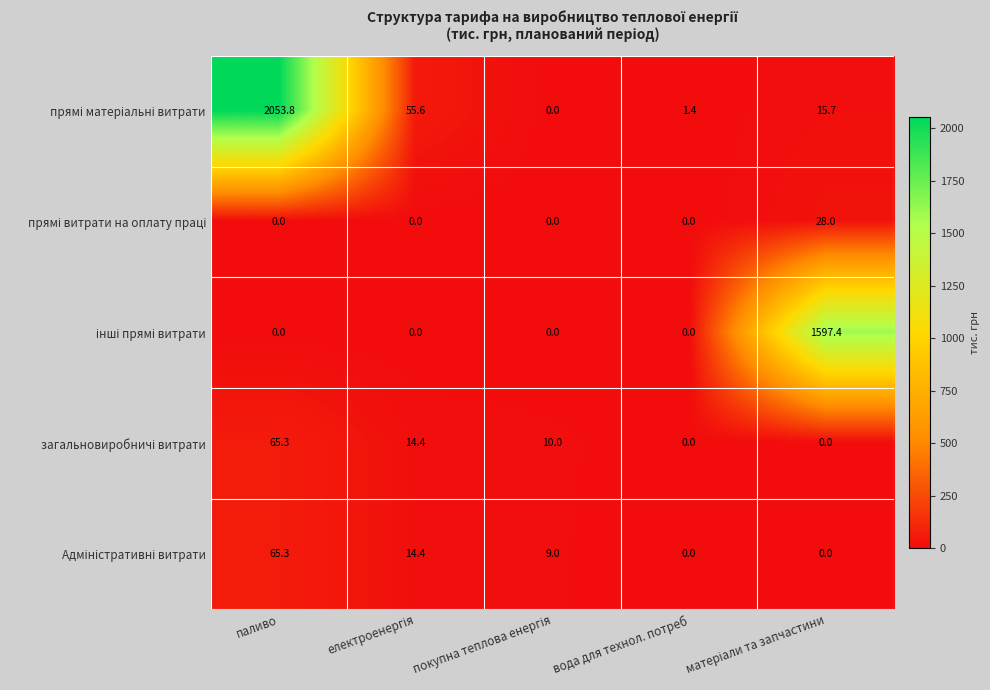

What is the total value across all series at вода для технол. потреб?

1.4